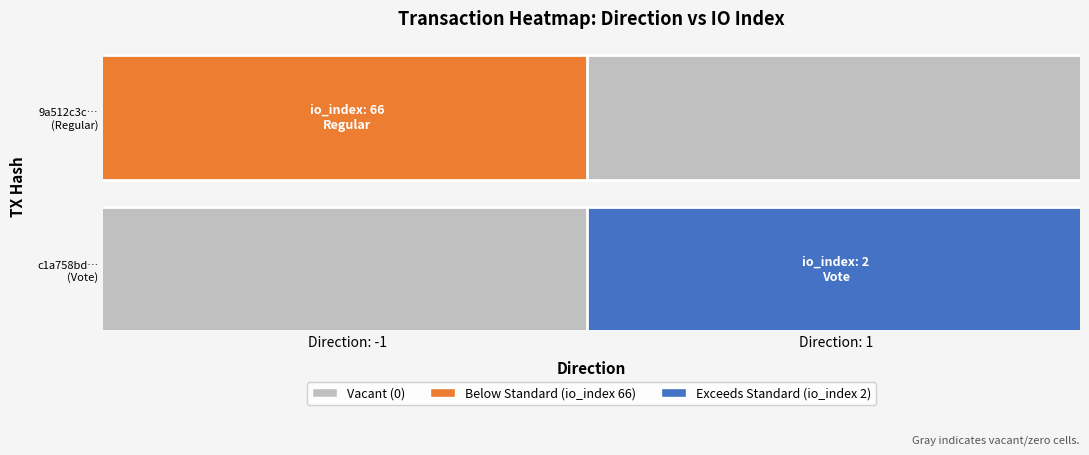

At how many categories does at least one series exceed 28?

1